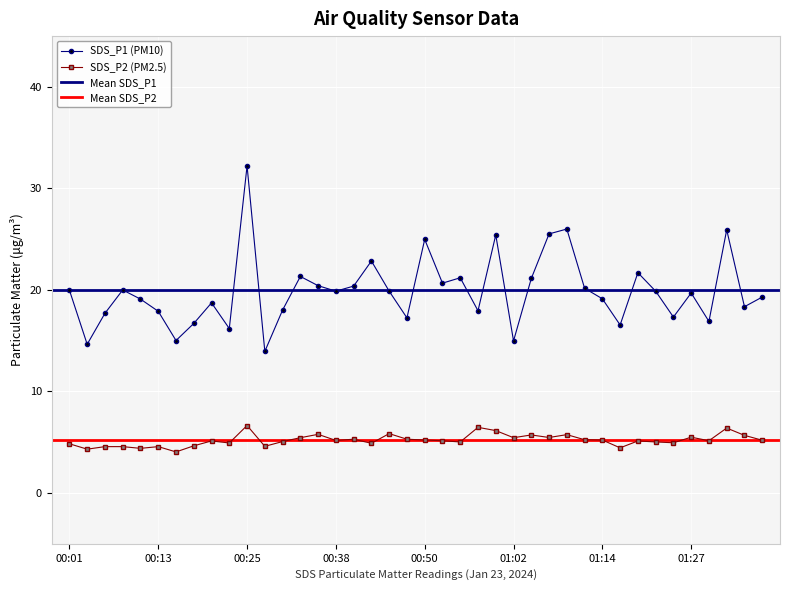

True or false: SDS_P1 and SDS_P2 cross at least once.

False